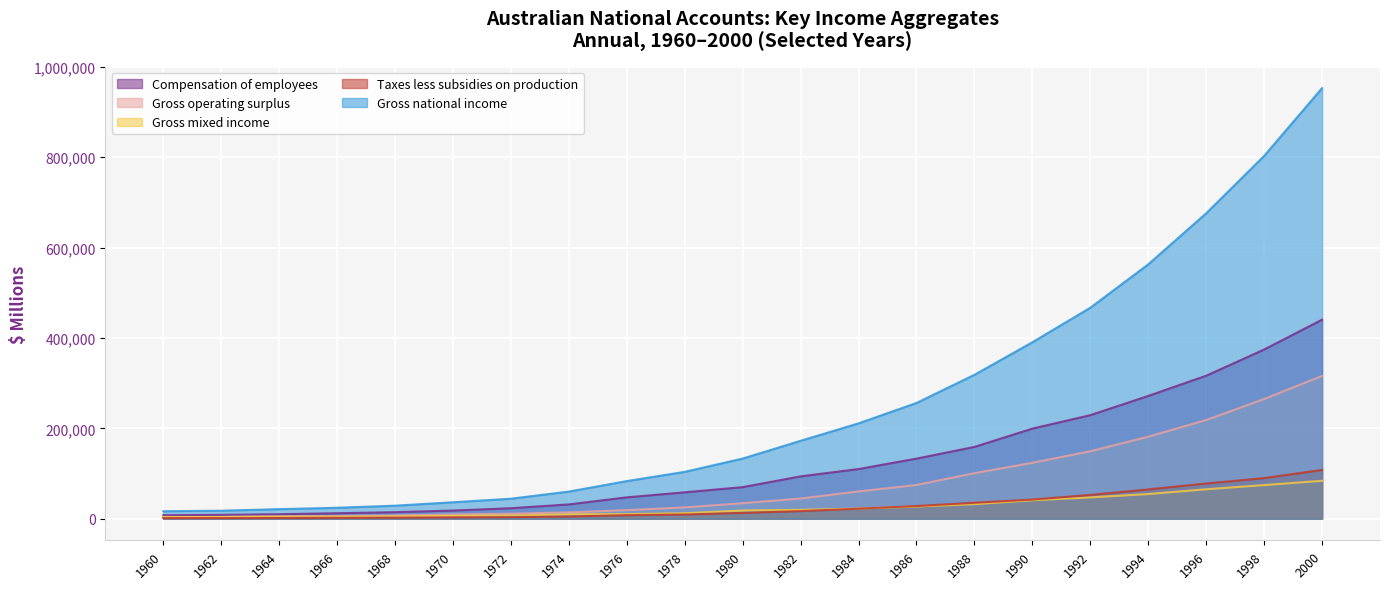

True or false: Gross national income has a value of 74382 at 1980.

False